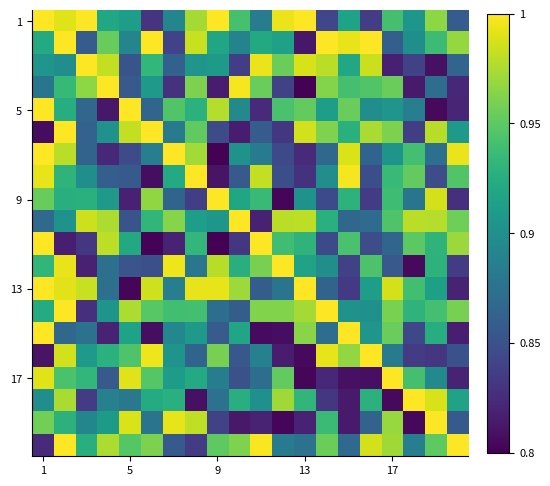

Which category has the lowest value across all series?

9